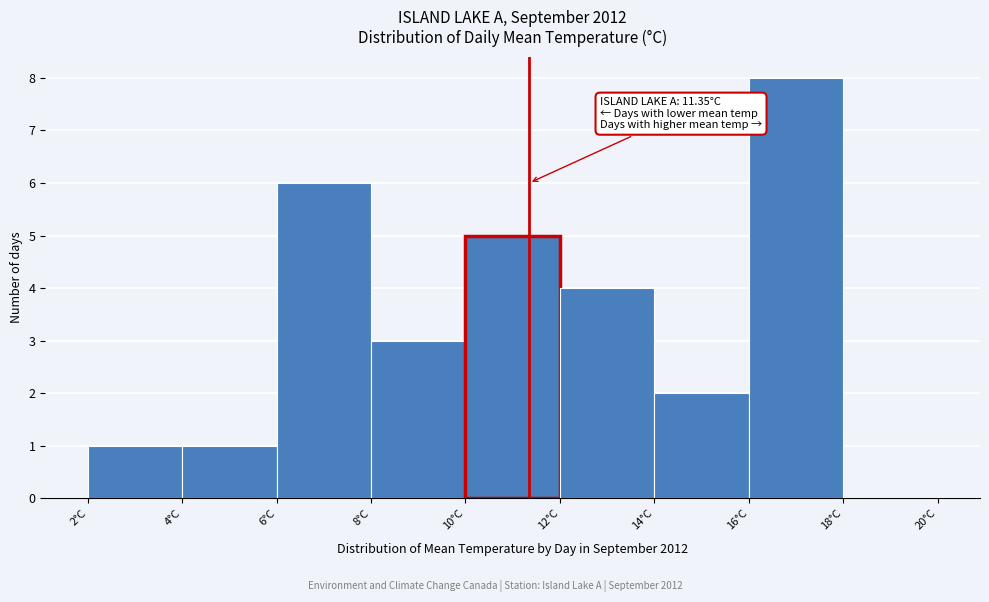

Which range on the x-axis has the tallest bar?

16 to 18